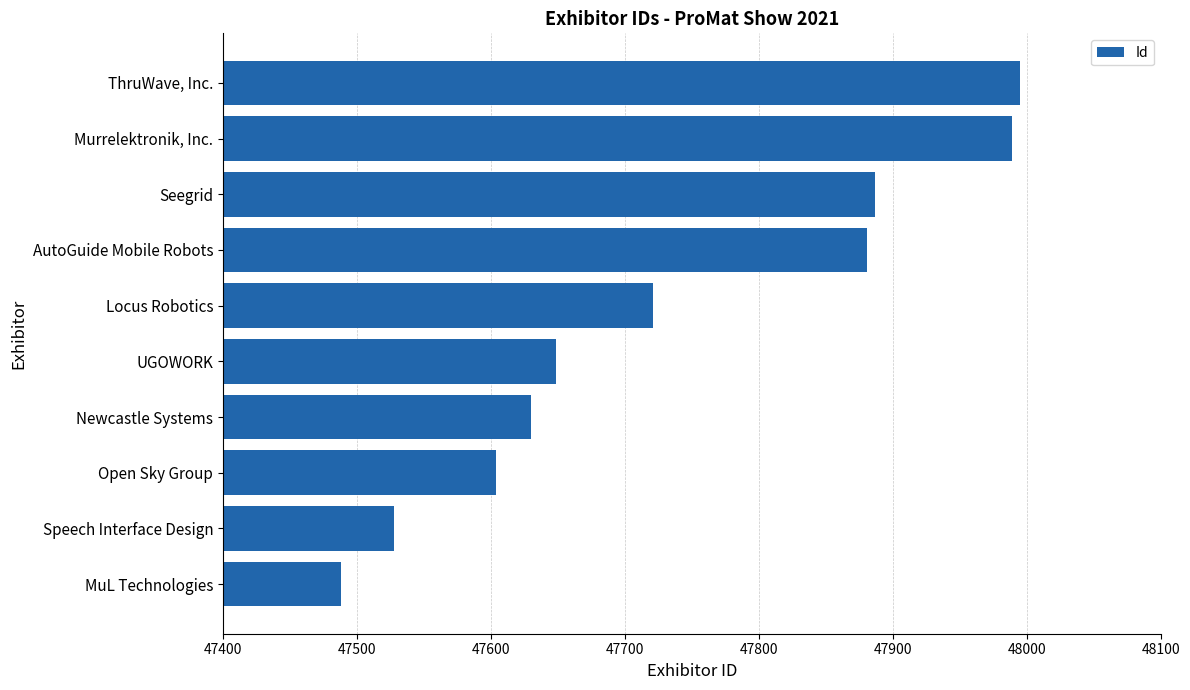

Where is the data nearest to the value 47741?

Locus Robotics